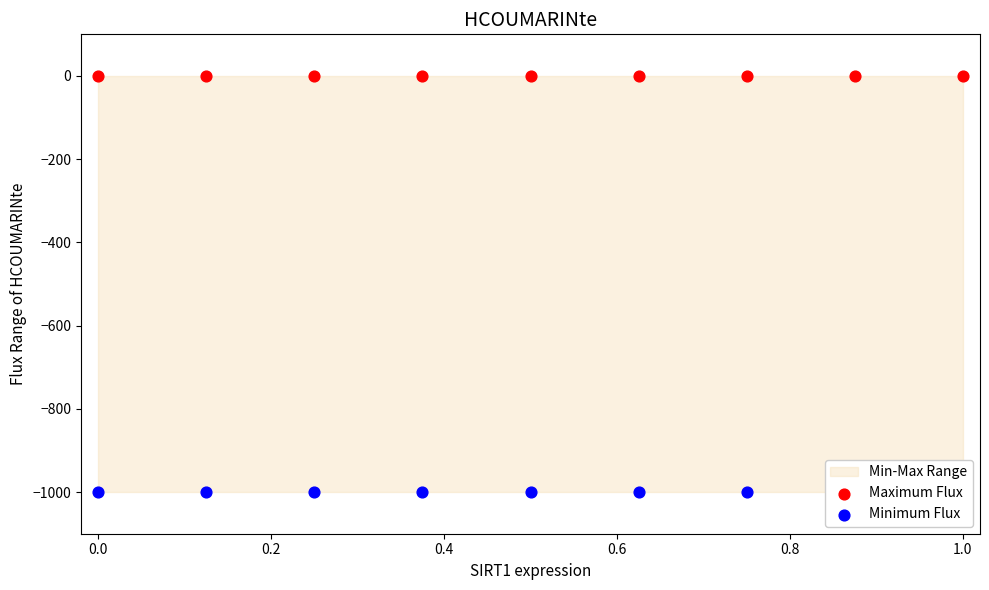

Which series has the widest spread of Y values?

Maximum Flux